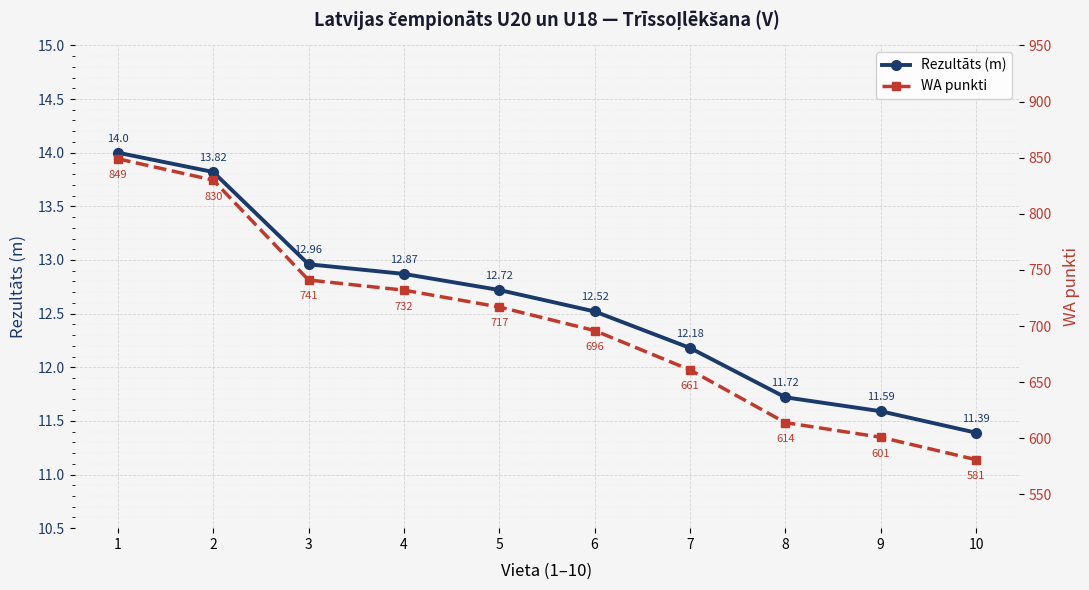

What is the value of the Rezultāts (m) point at the 2nd from the left?

13.8